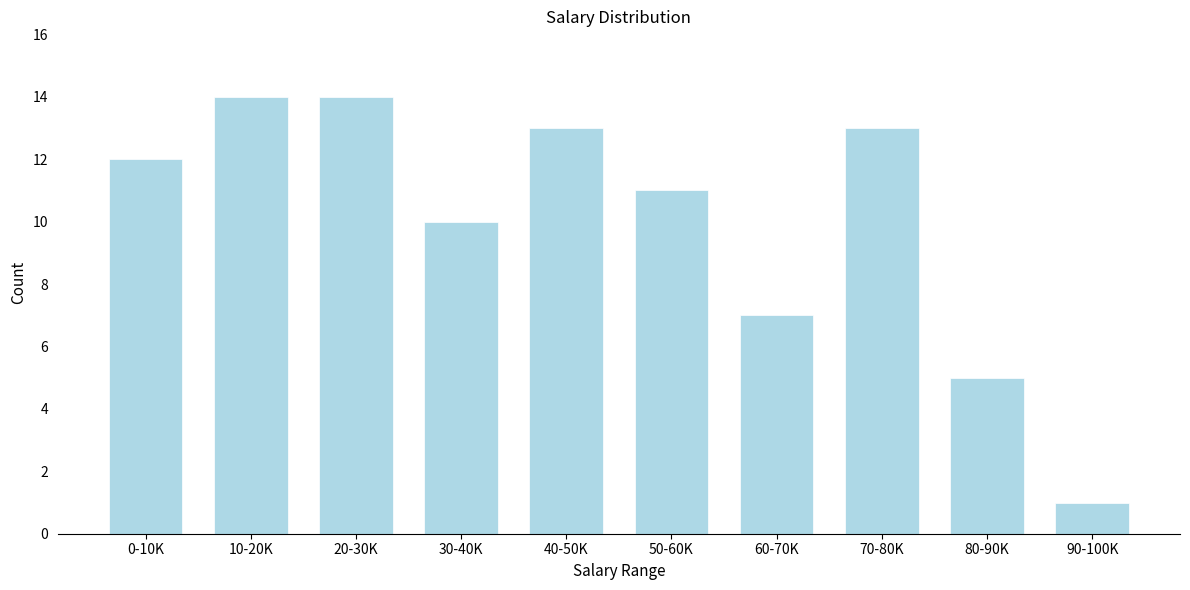

Reading right to left, extract all data points from this chart.

90-100K=1	80-90K=5	70-80K=13	60-70K=7	50-60K=11	40-50K=13	30-40K=10	20-30K=14	10-20K=14	0-10K=12